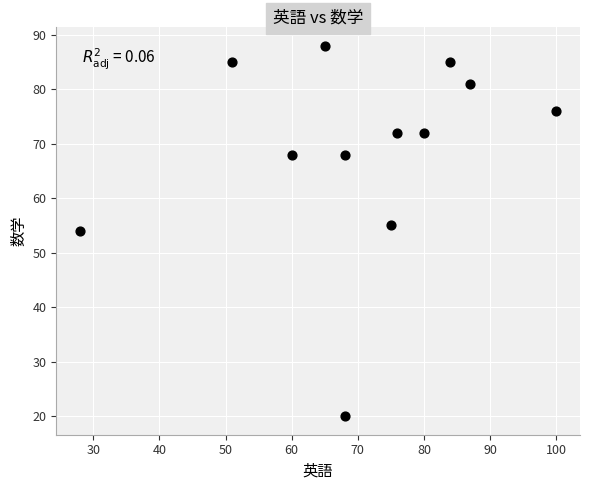

What is the average X value?

70